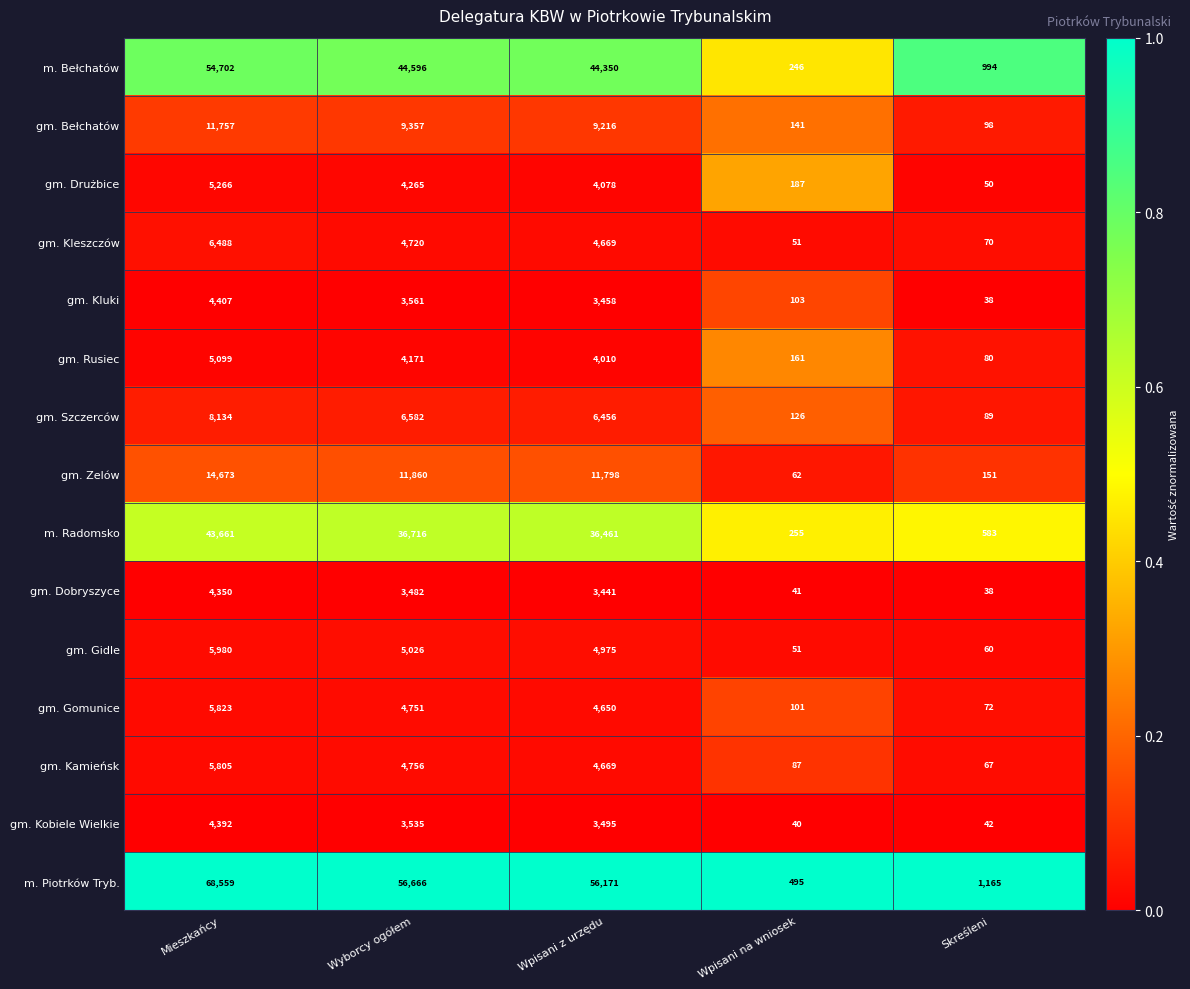

True or false: gm. Bełchatów has a value of 19208 at Mieszkańcy.

False